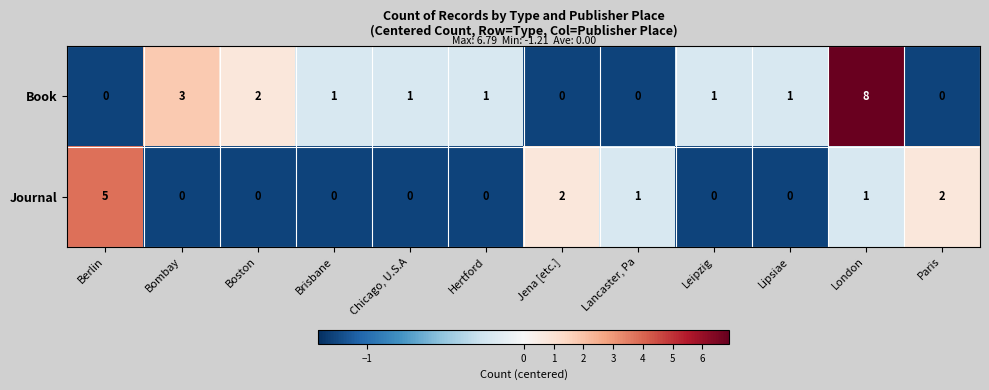

At which category is the sum across all series the highest?

London